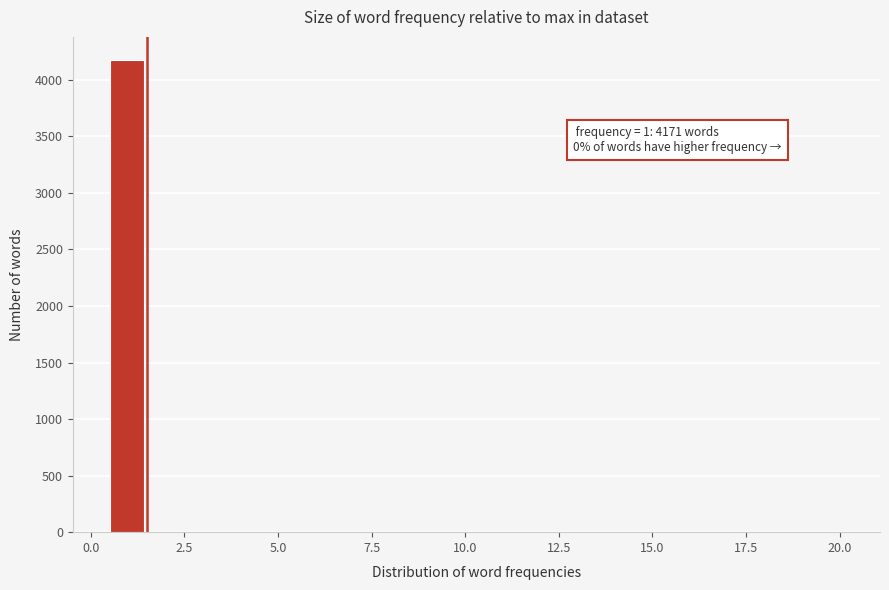

Around what value on the x-axis is the tallest bar? Give the approximate position of its centre, as read against the axis.

1.0